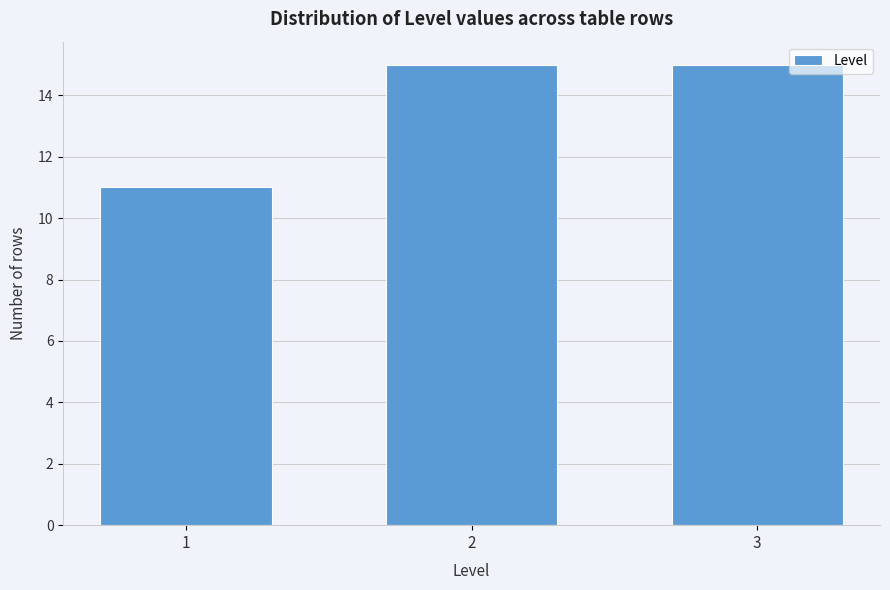

Reading left to right, list all the values displayed in this chart.

11	15	15